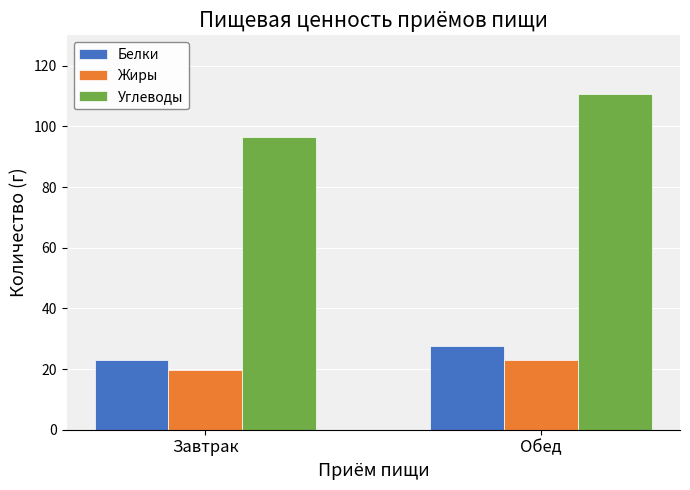

Reading right to left, what are all the values shown in this chart?

Белки: Обед=27.6	Завтрак=23.0
Жиры: Обед=22.9	Завтрак=19.8
Углеводы: Обед=110.7	Завтрак=96.5